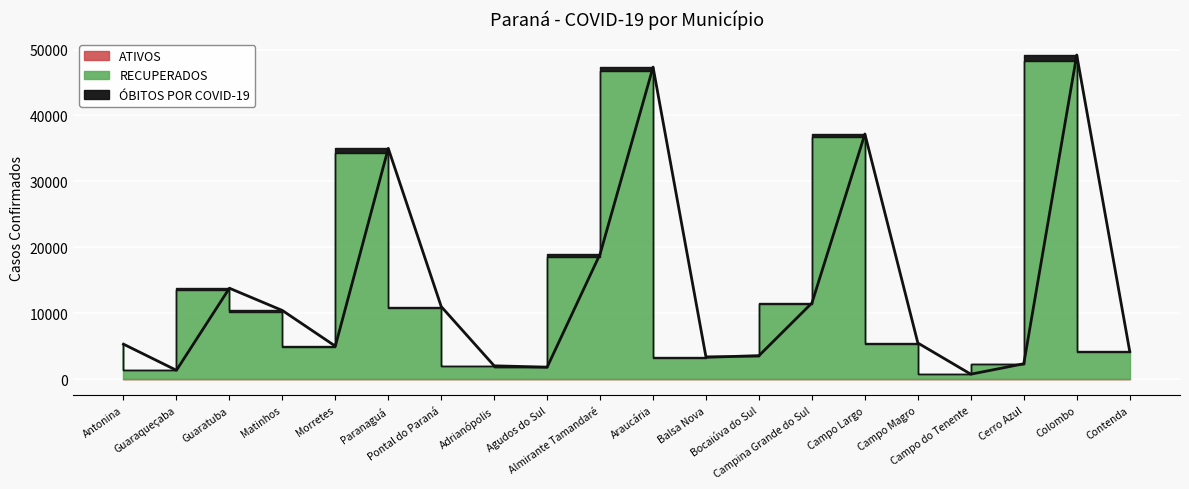

True or false: RECUPERADOS has more than 2 points higher than both neighbors.

True